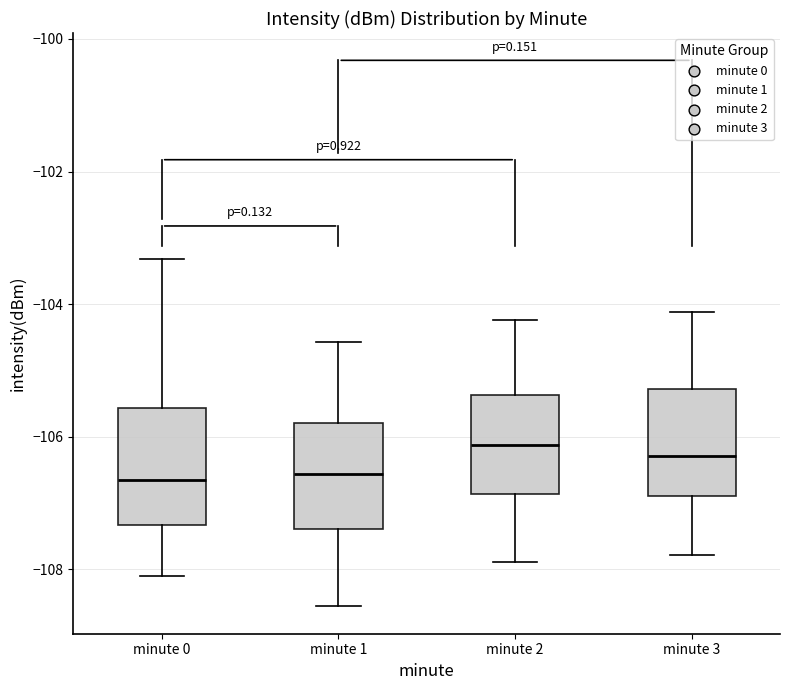

Where does the lower whisker of the box for minute 3 end on the y-axis? The values are not printed on the chart, so give them approximately, as read against the axis.

-107.8